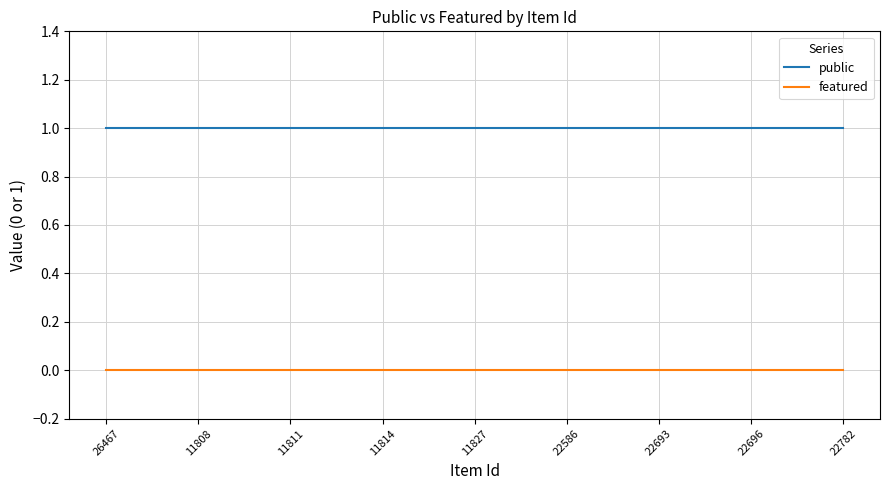

True or false: featured and public cross at least once.

False